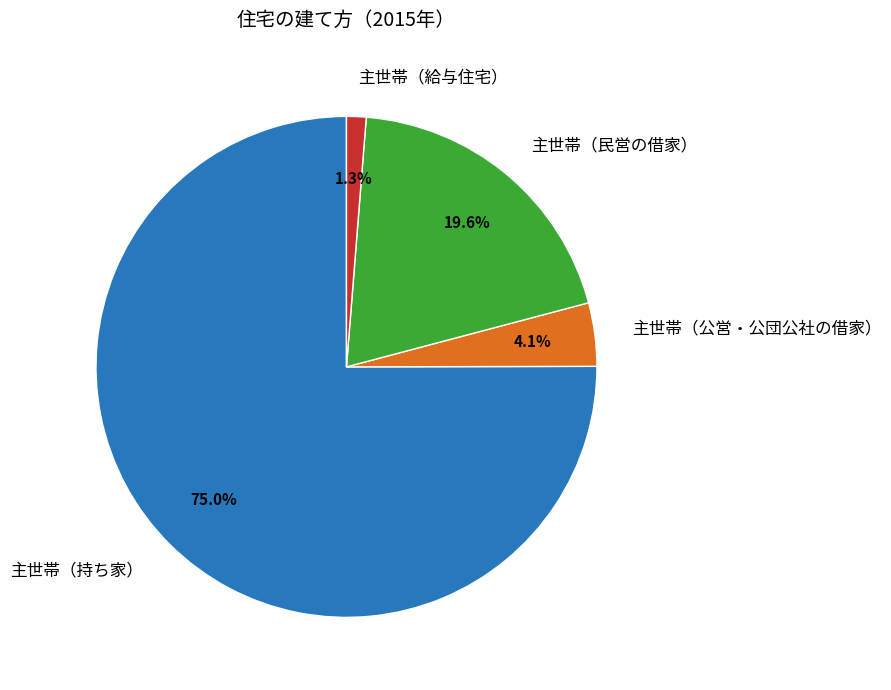

The 主世帯（持ち家） slice represents 83% of the pie. True or false?

False